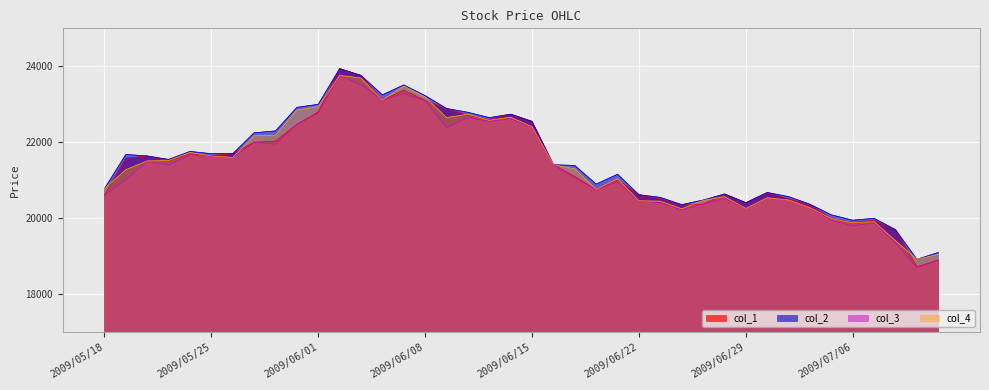

Which series has the largest total across all categories?

col_2